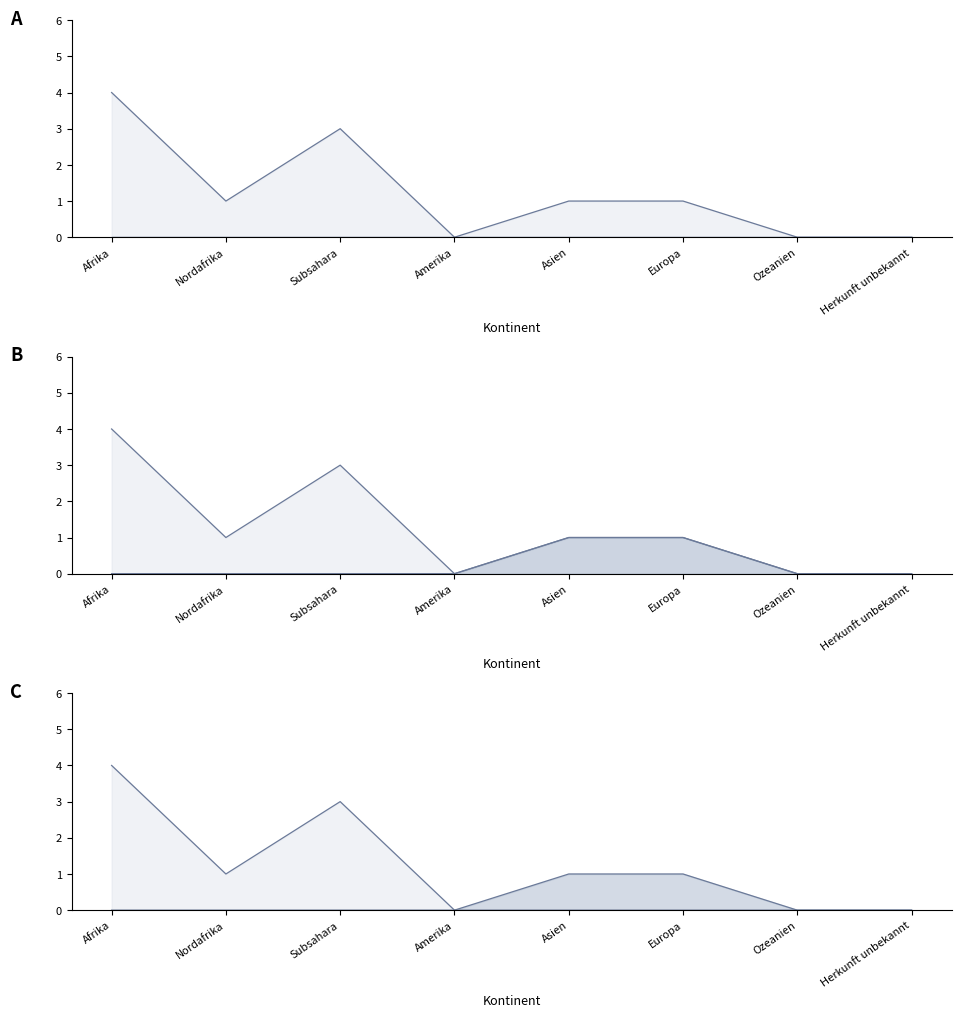

How many distinct data groups are displayed?

5